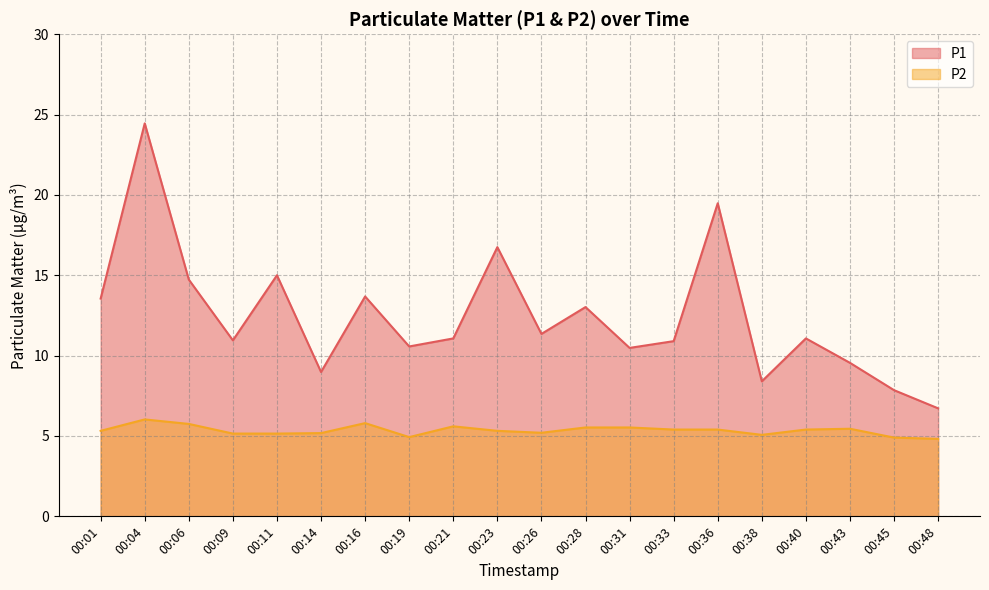

What is the average value of the P2 series?

5.3